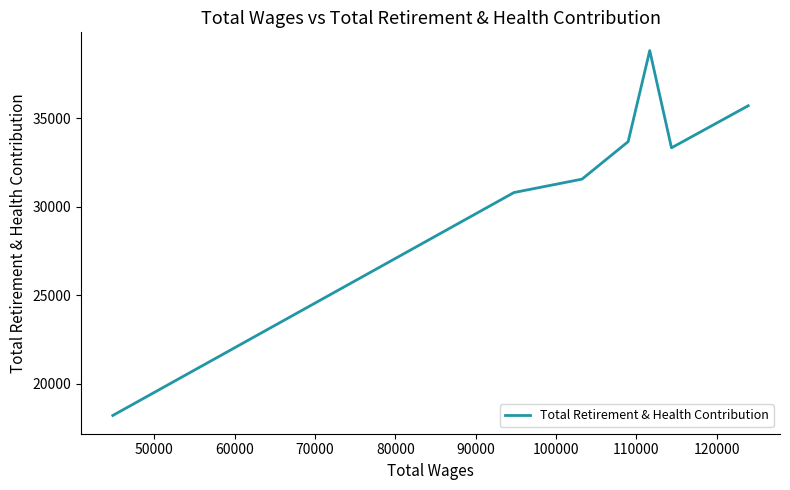

Is this an area chart (filled region under the line)?

No